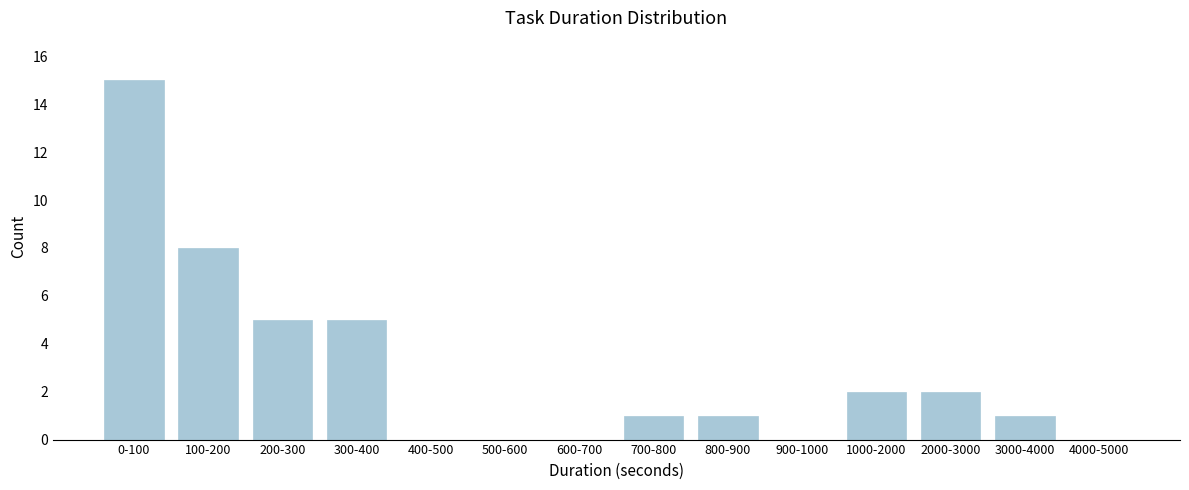

Reading right to left, extract all data points from this chart.

4000-5000=0	3000-4000=1	2000-3000=2	1000-2000=2	900-1000=0	800-900=1	700-800=1	600-700=0	500-600=0	400-500=0	300-400=5	200-300=5	100-200=8	0-100=15